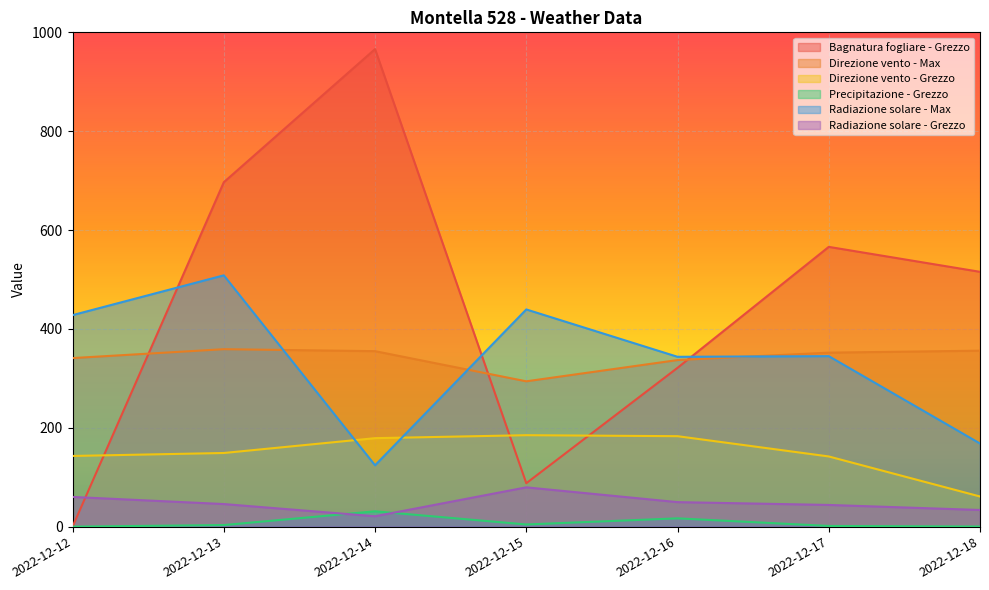

Reading left to right, extract all data points from this chart.

Bagnatura fogliare - Grezzo: 2022-12-12=0.0	2022-12-13=696.8	2022-12-14=966.1	2022-12-15=87.8	2022-12-16=321.3	2022-12-17=566.0	2022-12-18=515.5
Direzione vento - Max: 2022-12-12=341.0	2022-12-13=359.0	2022-12-14=355.0	2022-12-15=294.0	2022-12-16=337.0	2022-12-17=352.0	2022-12-18=356.0
Direzione vento - Grezzo: 2022-12-12=143.0	2022-12-13=149.0	2022-12-14=179.0	2022-12-15=185.0	2022-12-16=183.0	2022-12-17=142.0	2022-12-18=61.0
Precipitazione - Grezzo: 2022-12-12=0.0	2022-12-13=3.2	2022-12-14=31.0	2022-12-15=4.4	2022-12-16=16.8	2022-12-17=1.4	2022-12-18=0.2
Radiazione solare - Max: 2022-12-12=427.9	2022-12-13=508.4	2022-12-14=124.1	2022-12-15=439.4	2022-12-16=343.6	2022-12-17=344.9	2022-12-18=168.2
Radiazione solare - Grezzo: 2022-12-12=60.1	2022-12-13=45.7	2022-12-14=21.0	2022-12-15=79.5	2022-12-16=49.6	2022-12-17=43.9	2022-12-18=33.7